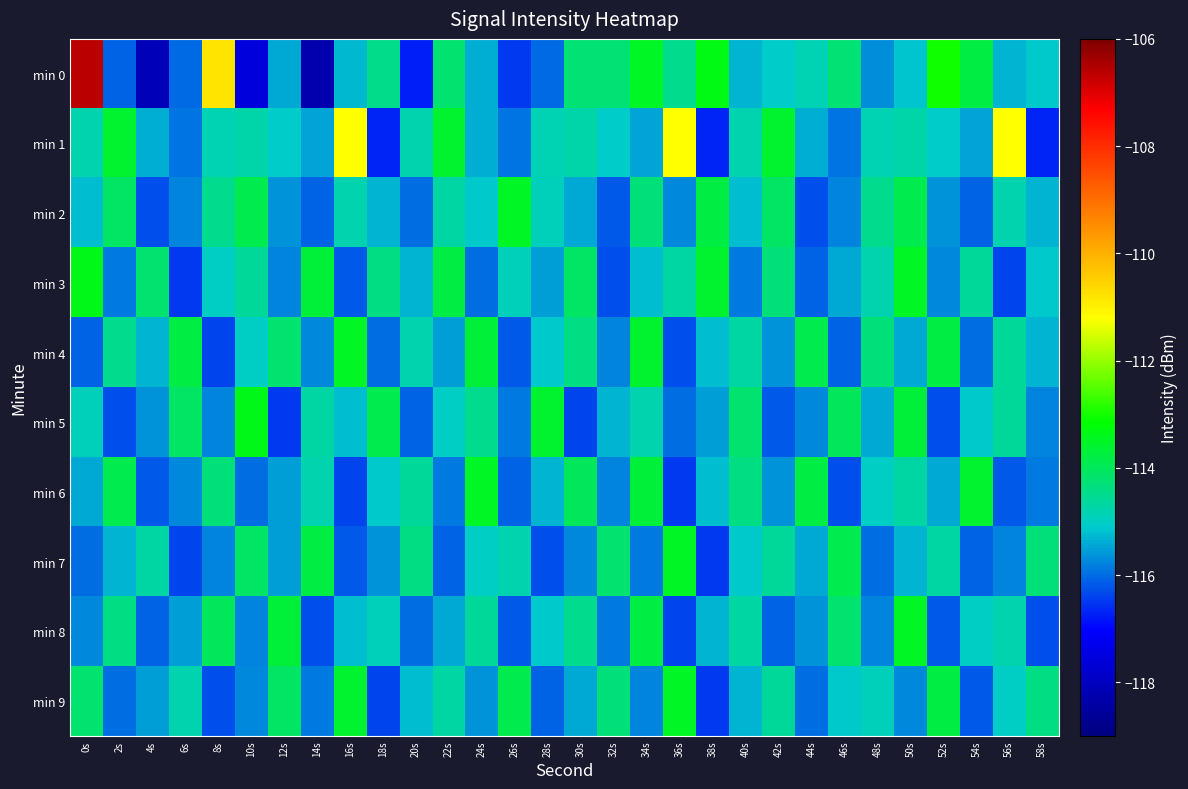

At how many categories does at least one series exceed -111?

2